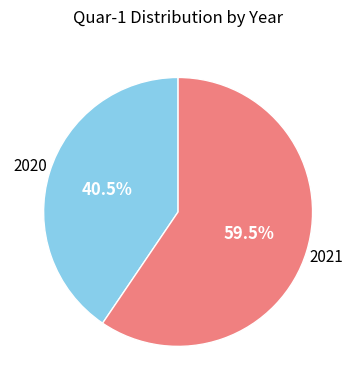

Which category accounts for the majority?

2021